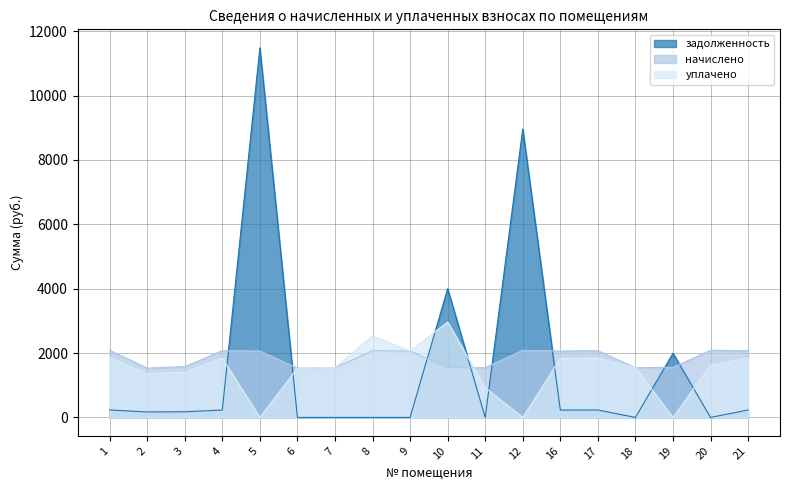

At which label does начислено reach its peak?

1